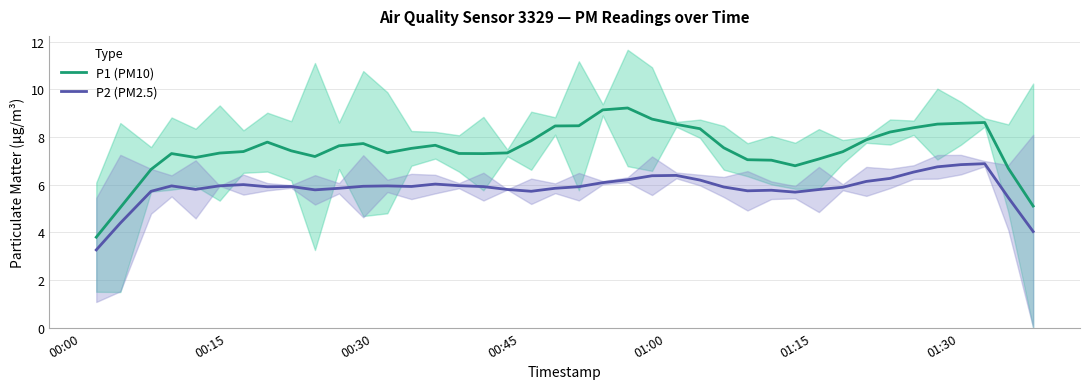

True or false: P2 (PM2.5) and P1 (PM10) cross at least once.

False